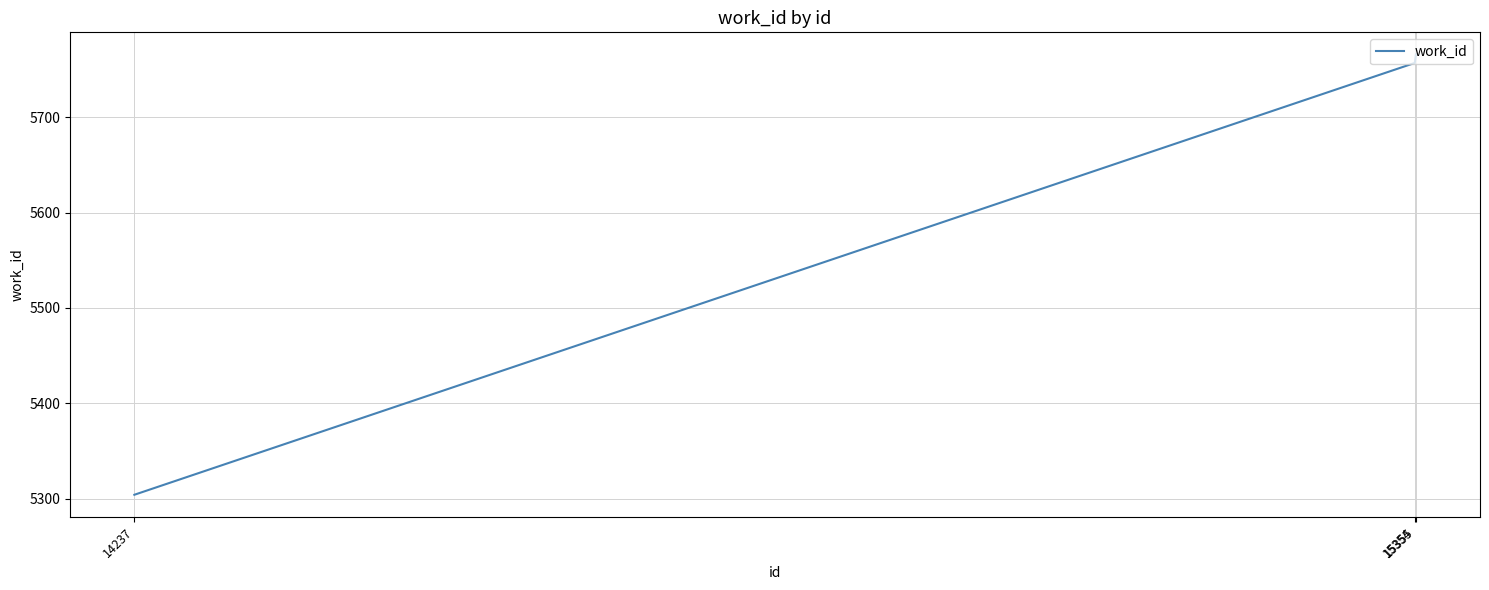

What is the minimum value shown in the chart?

5304